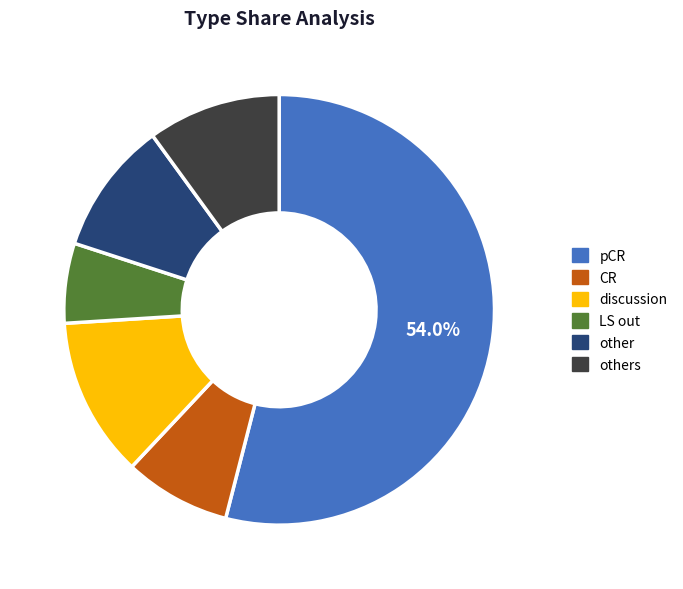

Does any single category account for the majority?

Yes